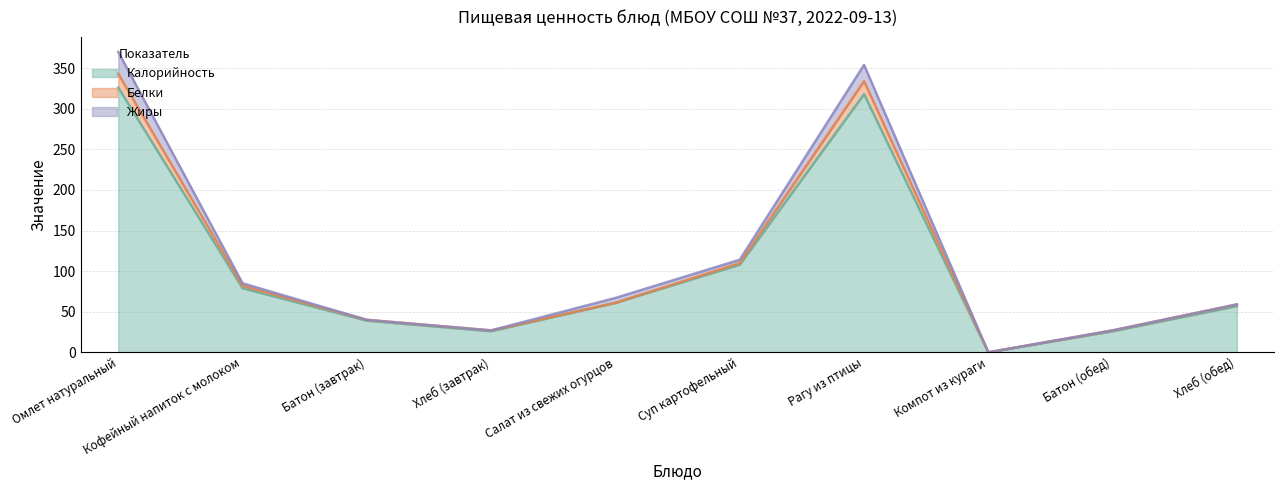

How many interior local valleys does the Белки series have?

2